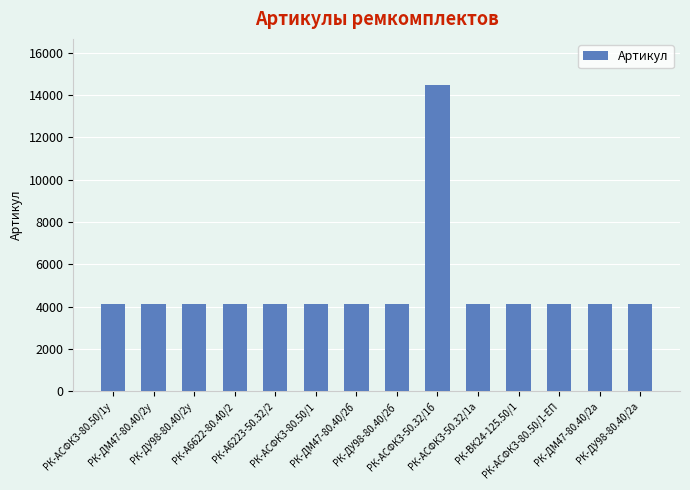

What is the difference between the second highest and second lowest values?

11